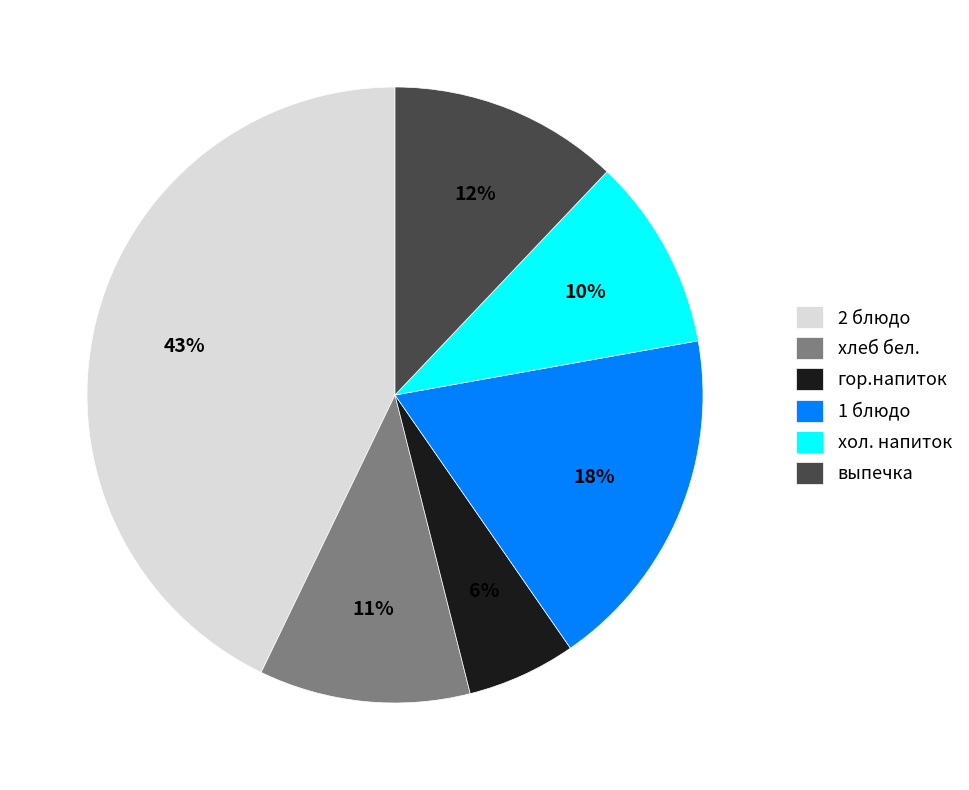

The гор.напиток slice represents 1% of the pie. True or false?

False